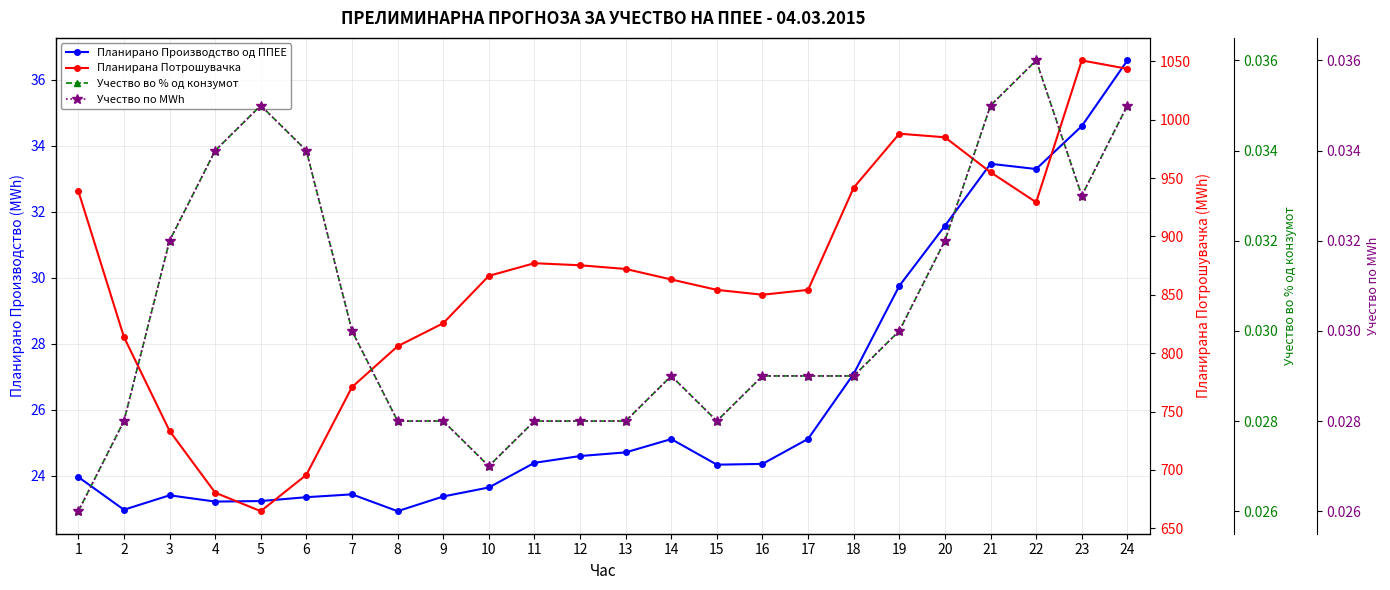

What is the sum of all Планирано Производство од ППЕЕ values?

632.4